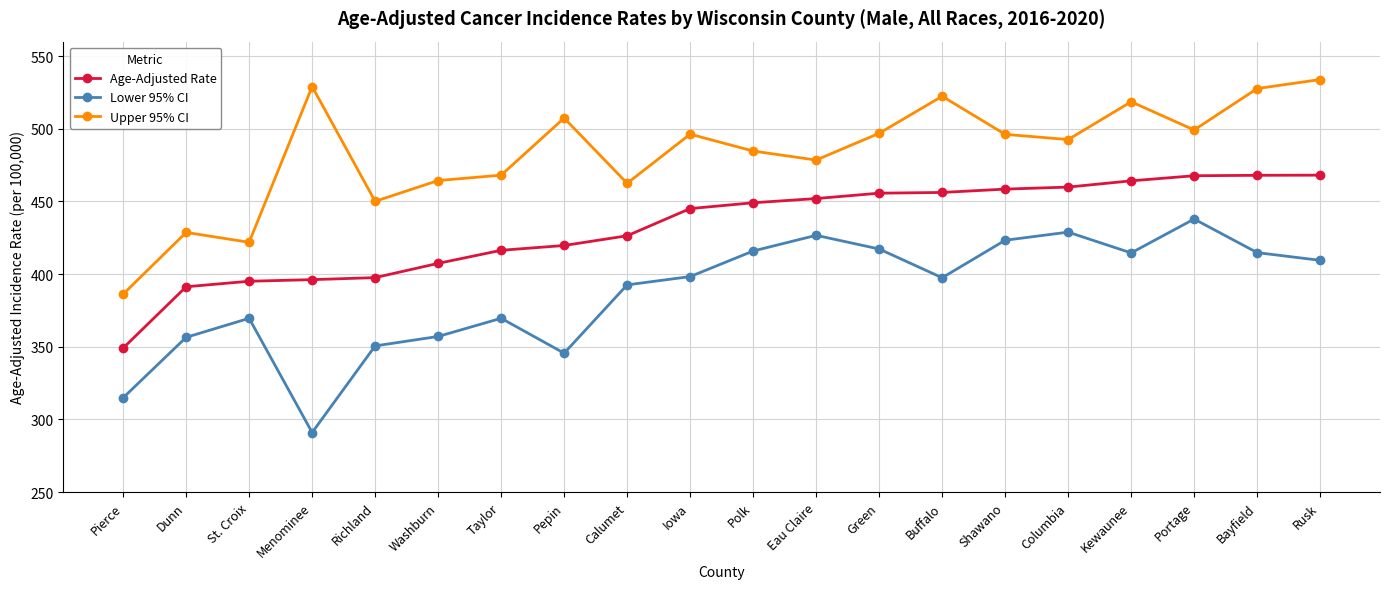

What is the approximate value of Age-Adjusted Rate at St. Croix?

395.1